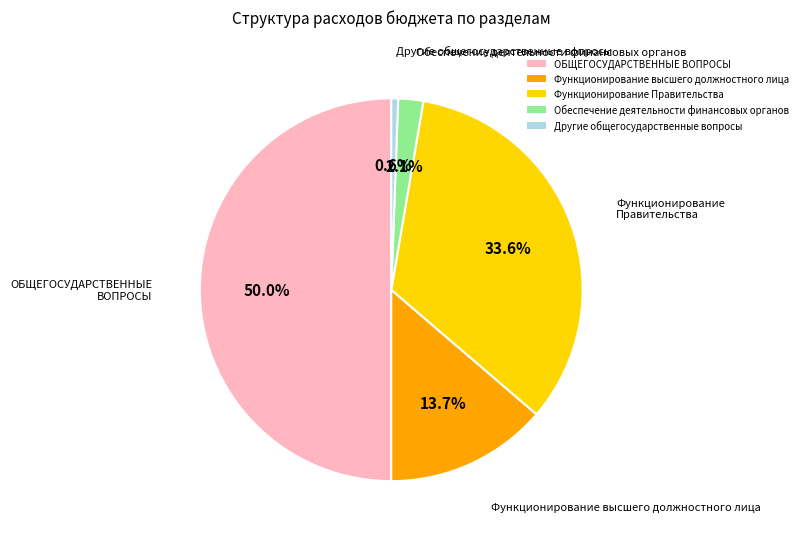

Between Функционирование Правительства and Функционирование высшего должностного лица, which is larger?

Функционирование Правительства